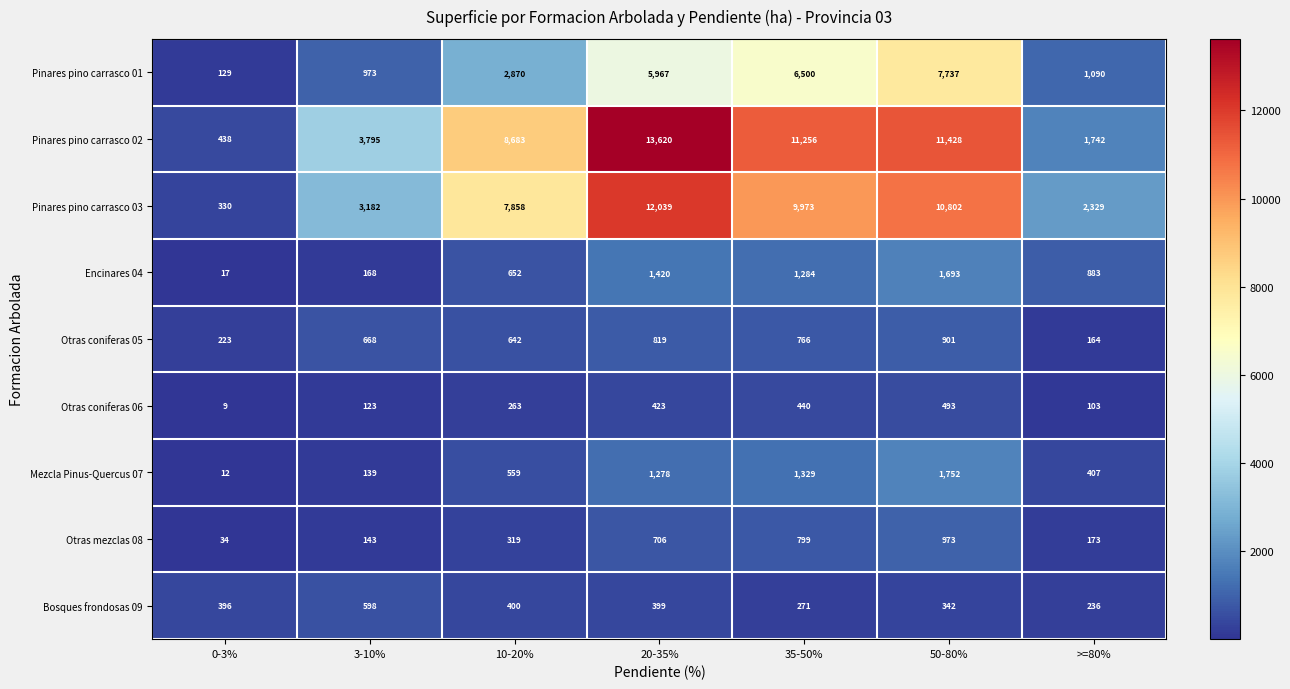

Rank the series by their maximum value, from lowest to highest.

Otras coniferas 06, Bosques frondosas 09, Otras coniferas 05, Otras mezclas 08, Encinares 04, Mezcla Pinus-Quercus 07, Pinares pino carrasco 01, Pinares pino carrasco 03, Pinares pino carrasco 02